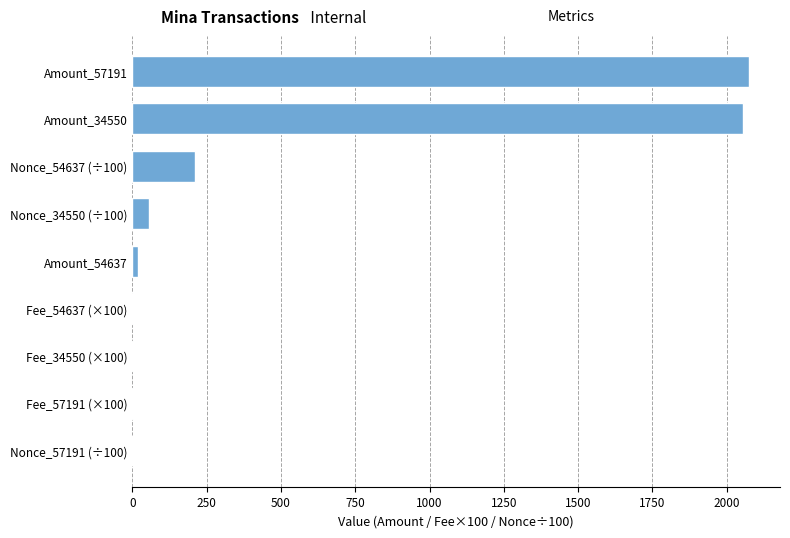

Is it true that the value at Nonce_34550 (÷100) is 55.6?

True